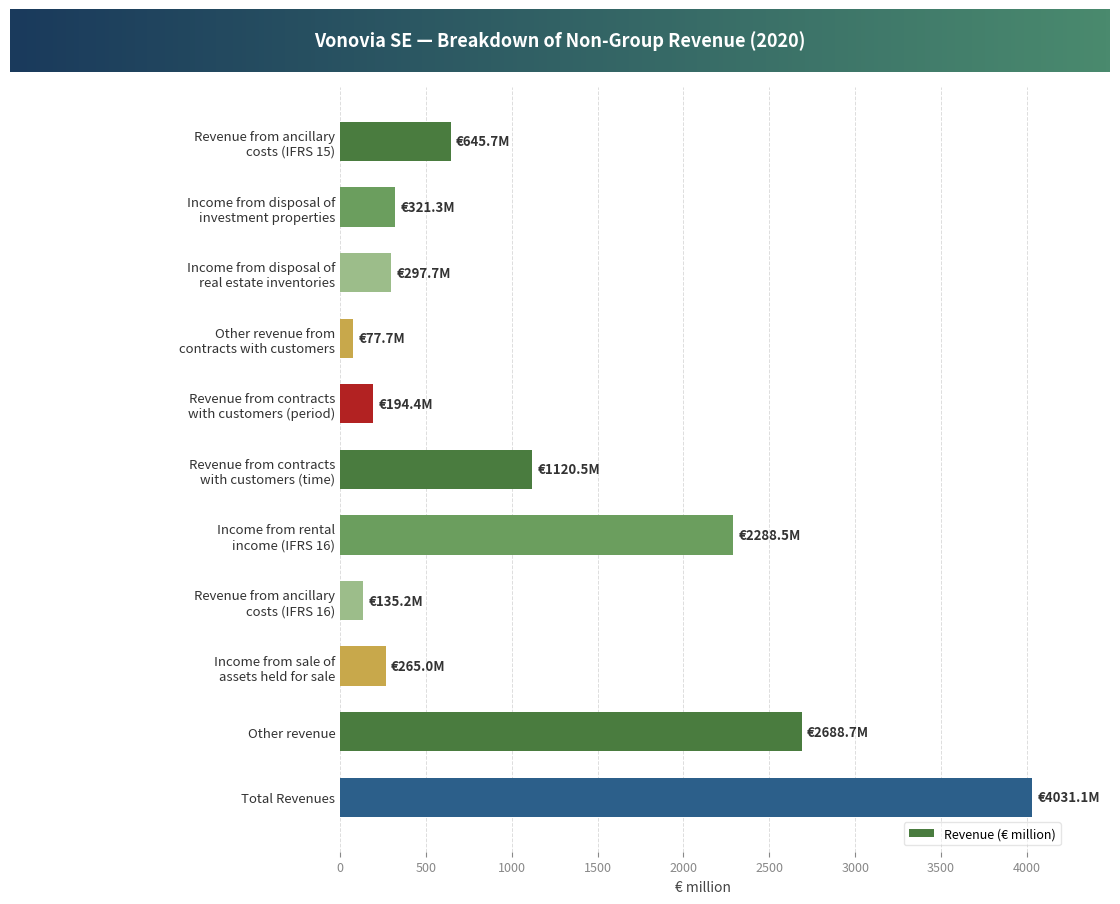

What is the change in value from Income from disposal of
investment properties to Other revenue from
contracts with customers?

-243.6